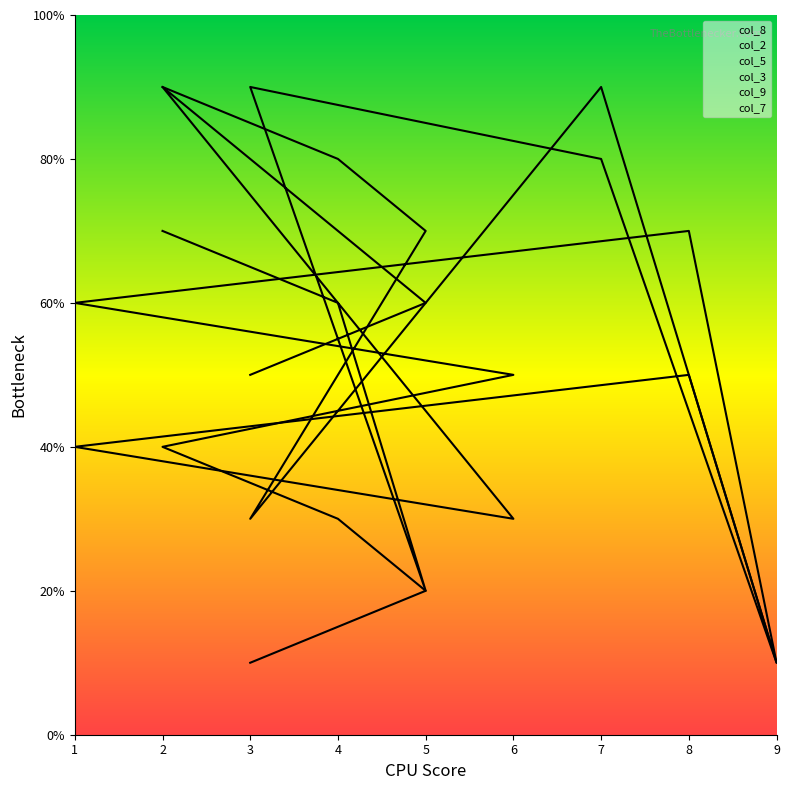

Which series has the widest spread of values?

col_8